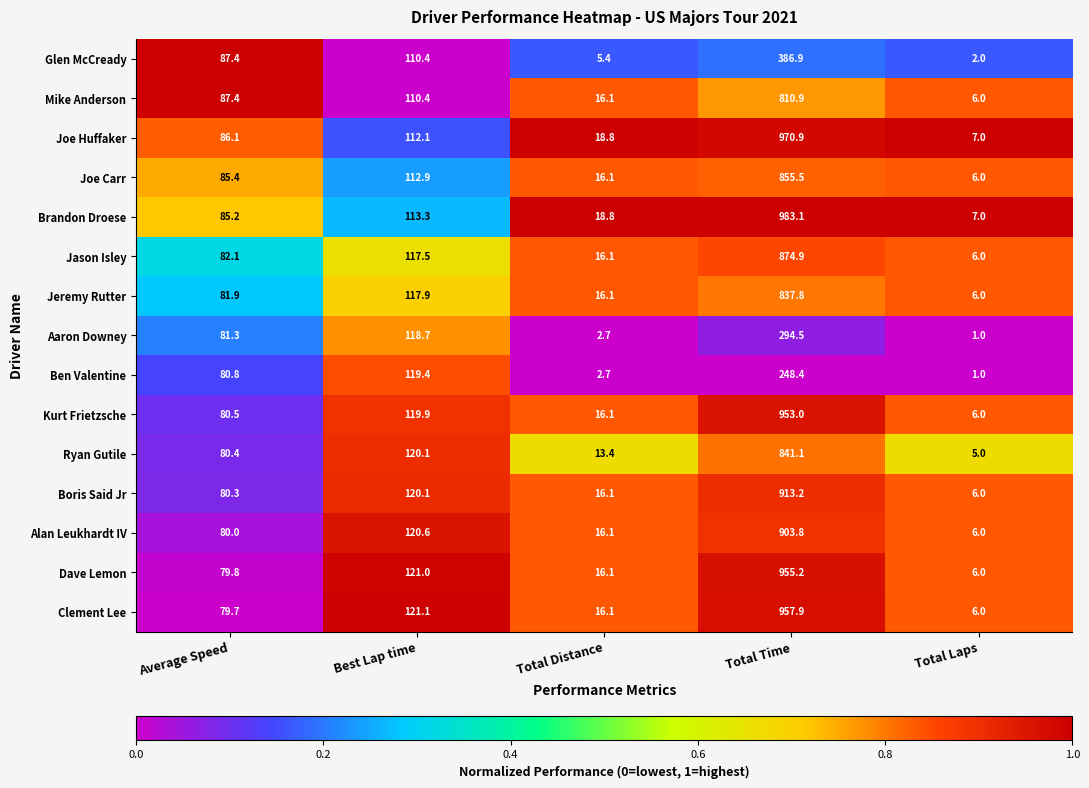

Which series has the largest range (max minus min)?

Brandon Droese